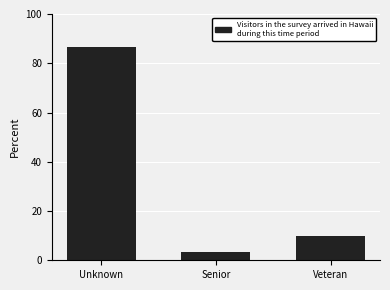

Reading left to right, extract all data points from this chart.

Unknown=86.7	Senior=3.3	Veteran=10.0